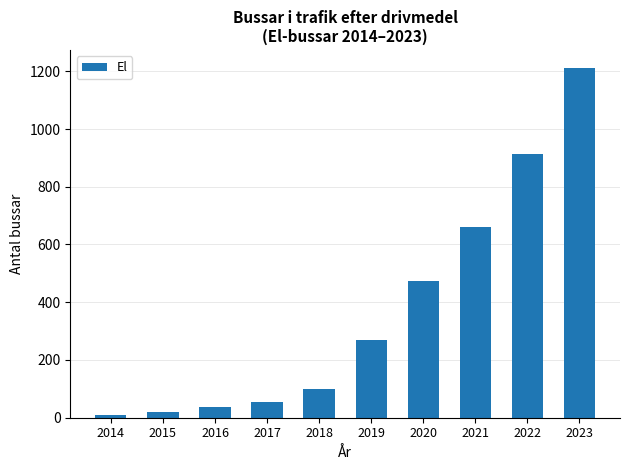

What is the change in value from 2014 to 2021?

+651